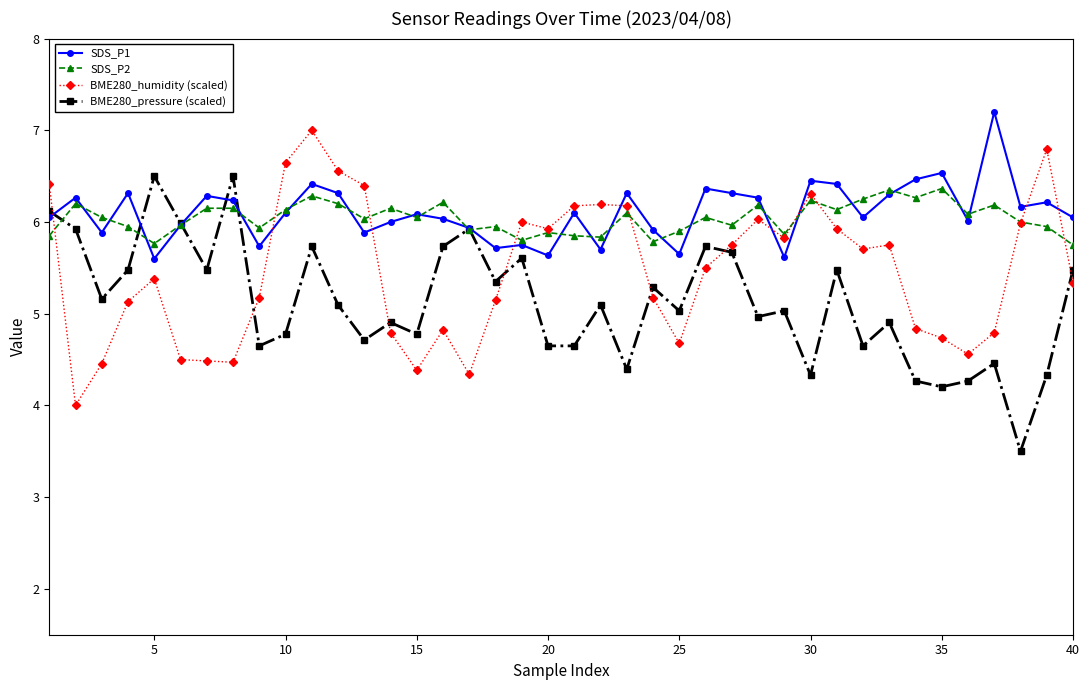

How many values in the BME280_pressure (scaled) series are below 5?

18